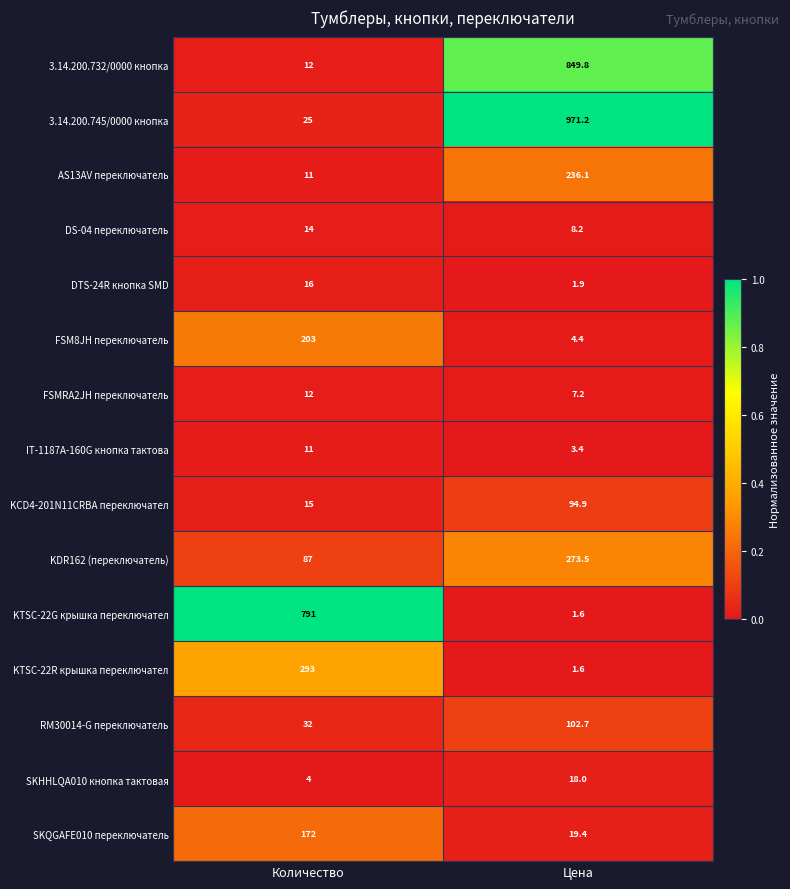

What is the total value across all series at Цена?

2593.9